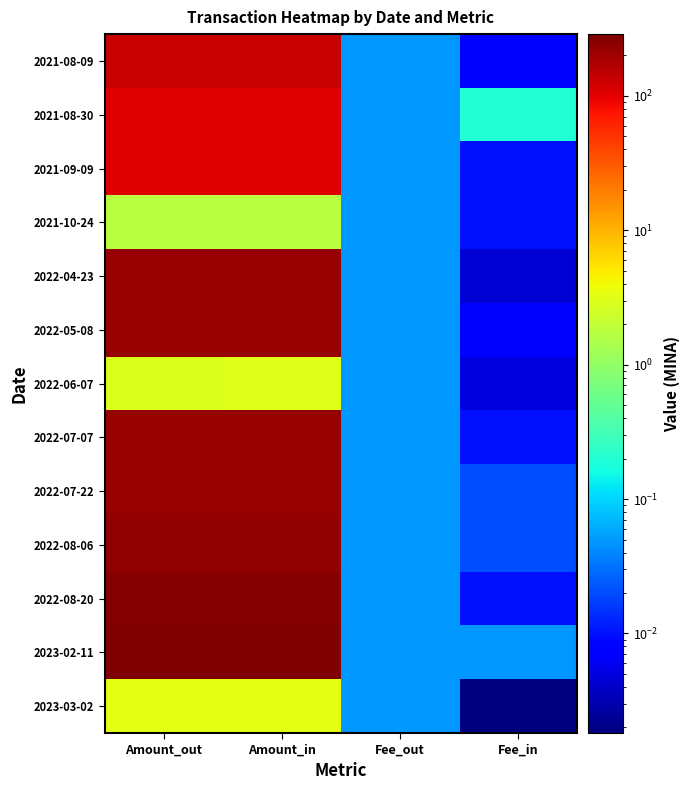

Reading left to right, what are all the values shown in this chart?

2021-08-09: Amount_out=130.9	Amount_in=132.0	Fee_out=0.1	Fee_in=0.0
2021-08-30: Amount_out=105.0	Amount_in=105.0	Fee_out=0.1	Fee_in=0.2
2021-09-09: Amount_out=105.2	Amount_in=105.3	Fee_out=0.1	Fee_in=0.0
2021-10-24: Amount_out=1.7	Amount_in=1.8	Fee_out=0.1	Fee_in=0.0
2022-04-23: Amount_out=218.8	Amount_in=218.8	Fee_out=0.1	Fee_in=0.0
2022-05-08: Amount_out=220.0	Amount_in=220.1	Fee_out=0.1	Fee_in=0.0
2022-06-07: Amount_out=2.9	Amount_in=3.0	Fee_out=0.1	Fee_in=0.0
2022-07-07: Amount_out=226.8	Amount_in=226.8	Fee_out=0.1	Fee_in=0.0
2022-07-22: Amount_out=227.4	Amount_in=227.5	Fee_out=0.1	Fee_in=0.0
2022-08-06: Amount_out=229.9	Amount_in=230.0	Fee_out=0.1	Fee_in=0.0
2022-08-20: Amount_out=267.9	Amount_in=268.0	Fee_out=0.1	Fee_in=0.0
2023-02-11: Amount_out=287.9	Amount_in=288.0	Fee_out=0.1	Fee_in=0.1
2023-03-02: Amount_out=3.3	Amount_in=3.4	Fee_out=0.1	Fee_in=0.0